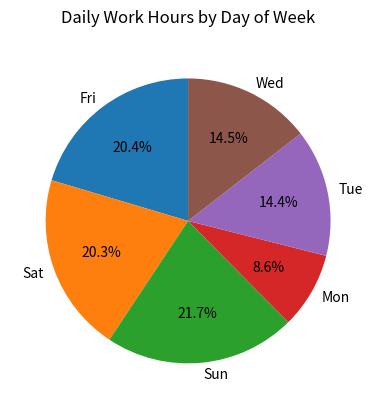

Between Tue and Fri, which is larger?

Fri